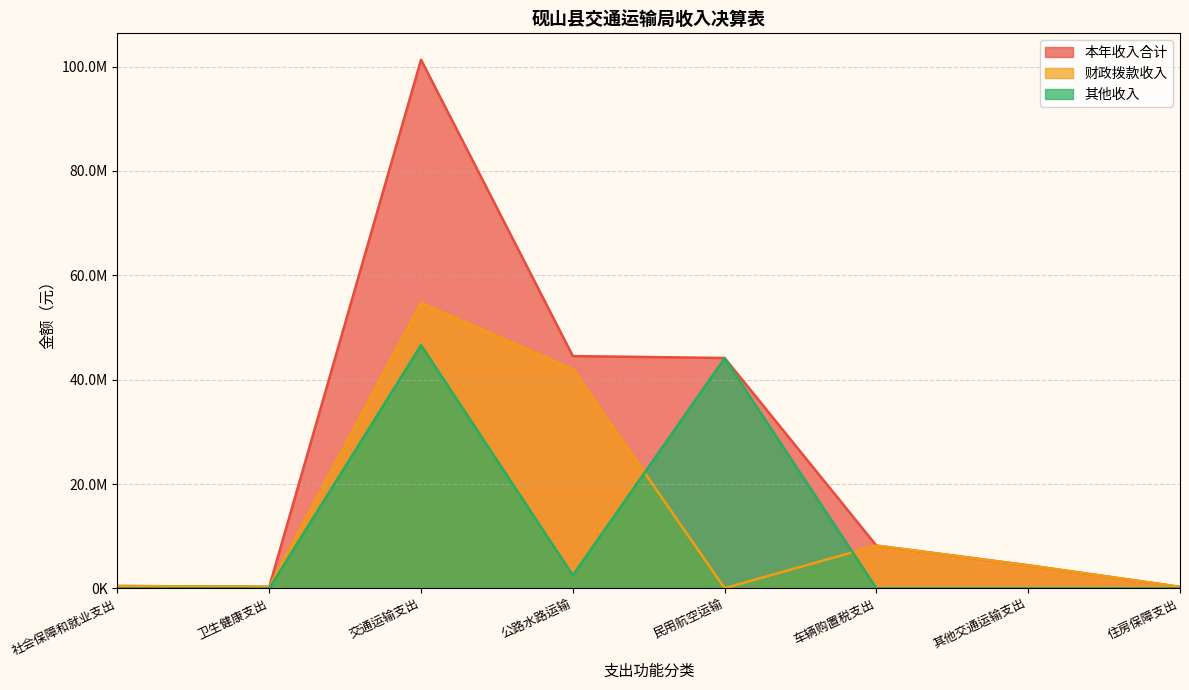

Where is 财政拨款收入 nearest to the value 27369033?

公路水路运输